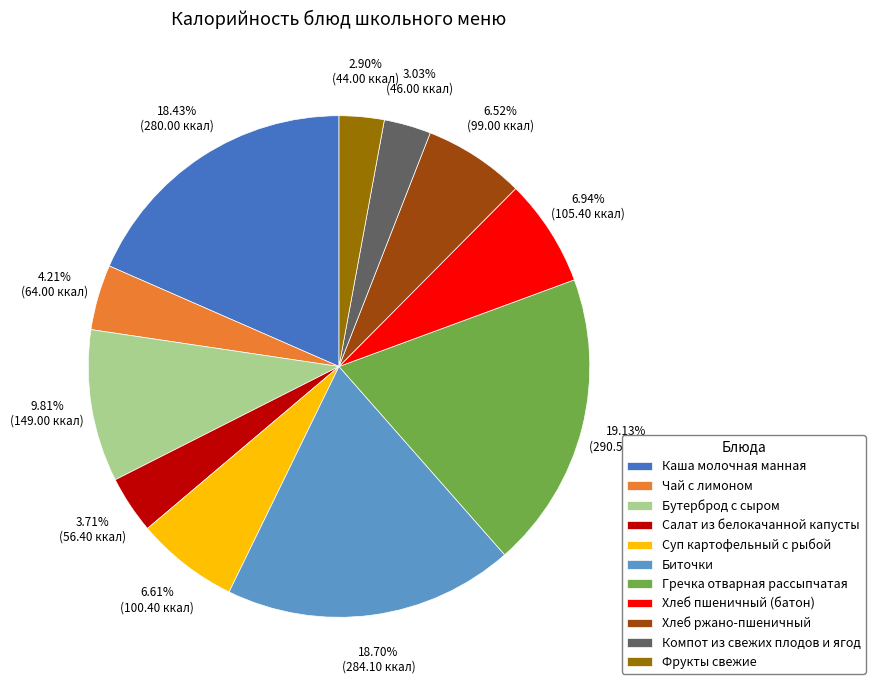

To the nearest percent, what is the combined percentage of Фрукты свежие and Биточки?

22%